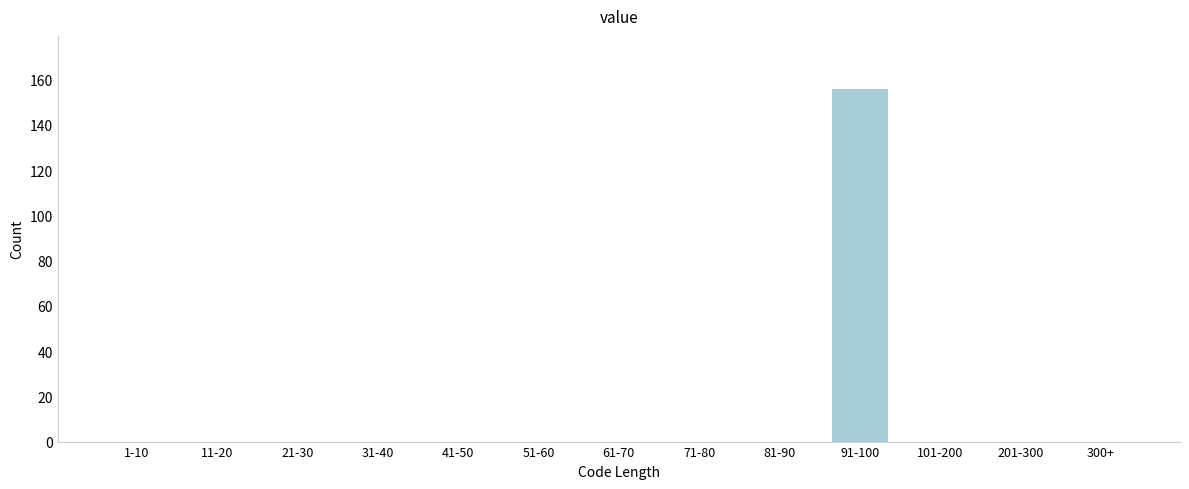

Reading left to right, list all the values displayed in this chart.

1-10=0	11-20=0	21-30=0	31-40=0	41-50=0	51-60=0	61-70=0	71-80=0	81-90=0	91-100=156	101-200=0	201-300=0	300+=0